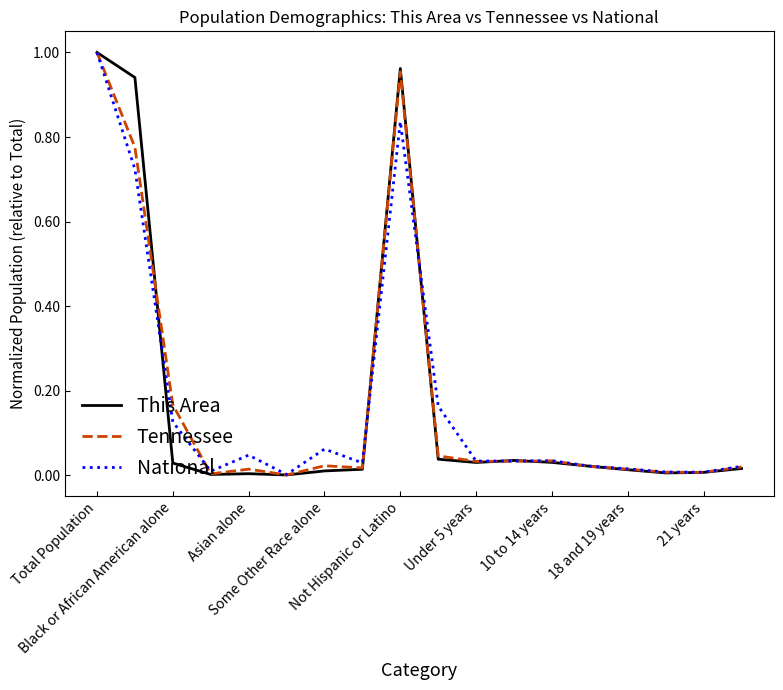

List the series in order of their overall mean, lowest first.

This Area, Tennessee, National